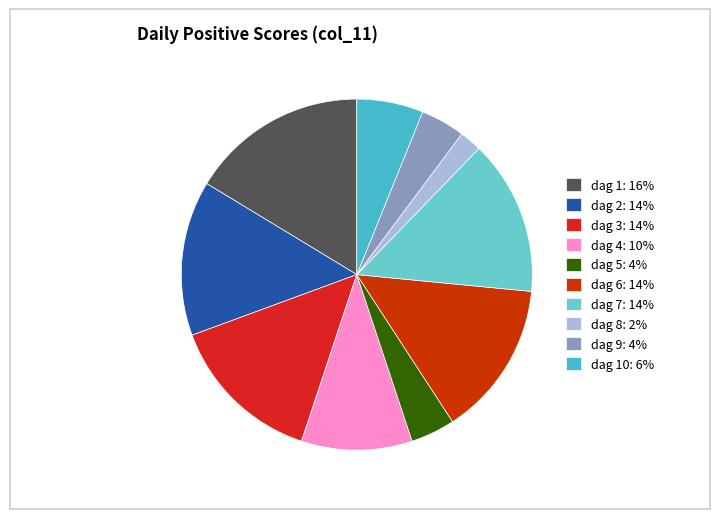

What is the smallest slice in the pie chart?

dag 8: 2%